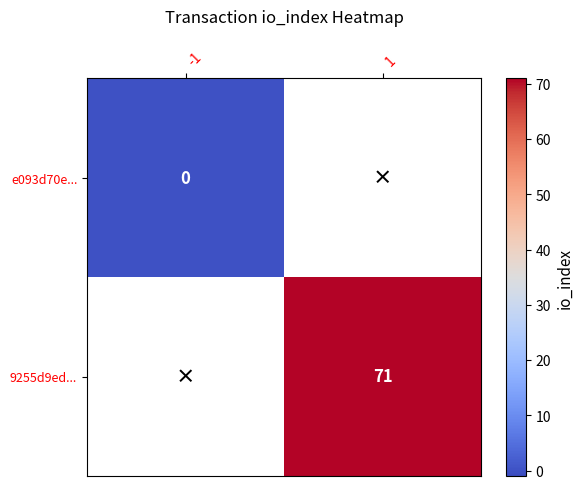

Is it true that 9255d9ed... equals 71 at 1?

True